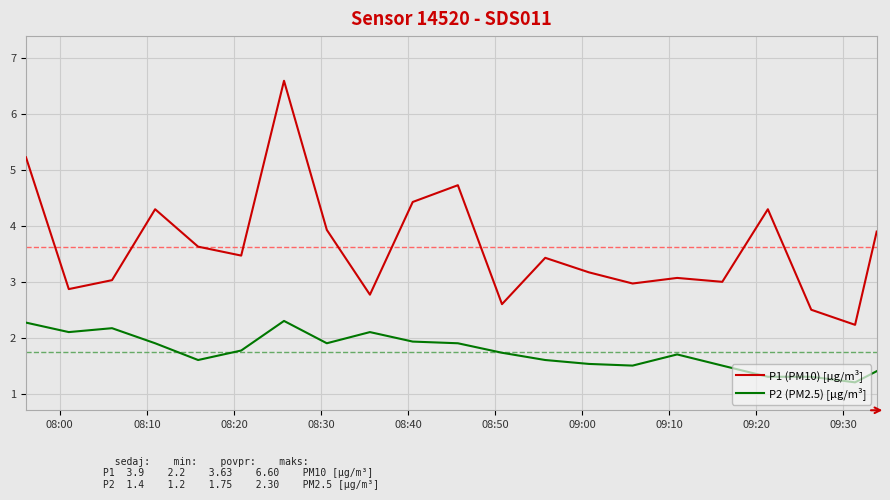

Reading left to right, extract all data points from this chart.

P1 (PM10) [µg/m³]: 5.2	2.9	3.0	4.3	3.6	3.5	6.6	3.9	2.8	4.4	4.7	2.6	3.4	3.2	3.0	3.1	3.0	4.3	2.5	2.2	3.9
P2 (PM2.5) [µg/m³]: 2.3	2.1	2.2	1.9	1.6	1.8	2.3	1.9	2.1	1.9	1.9	1.7	1.6	1.5	1.5	1.7	1.5	1.3	1.3	1.2	1.4